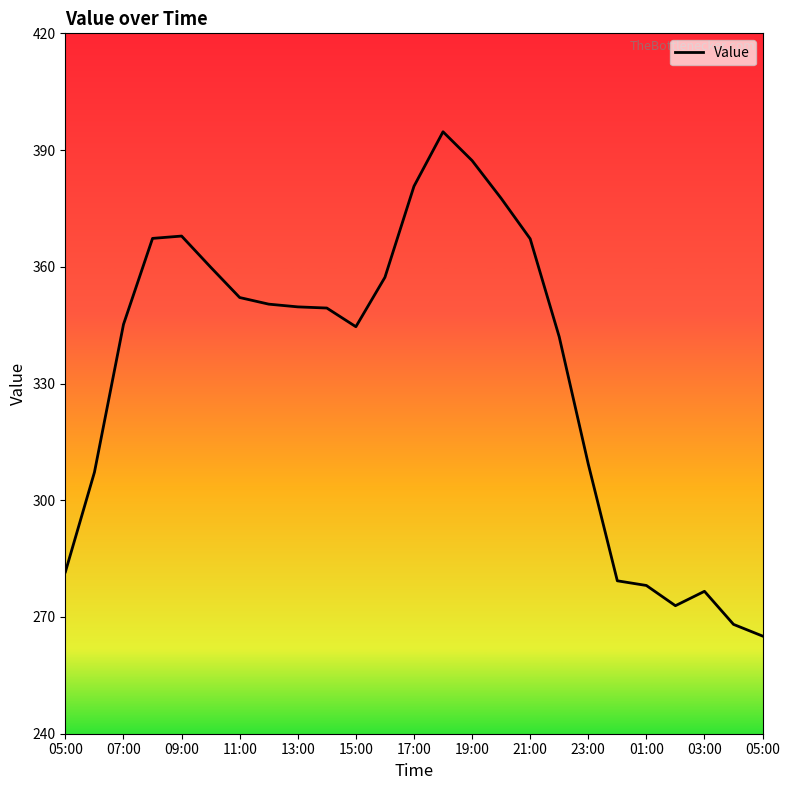

What is the greatest value displayed?

394.7